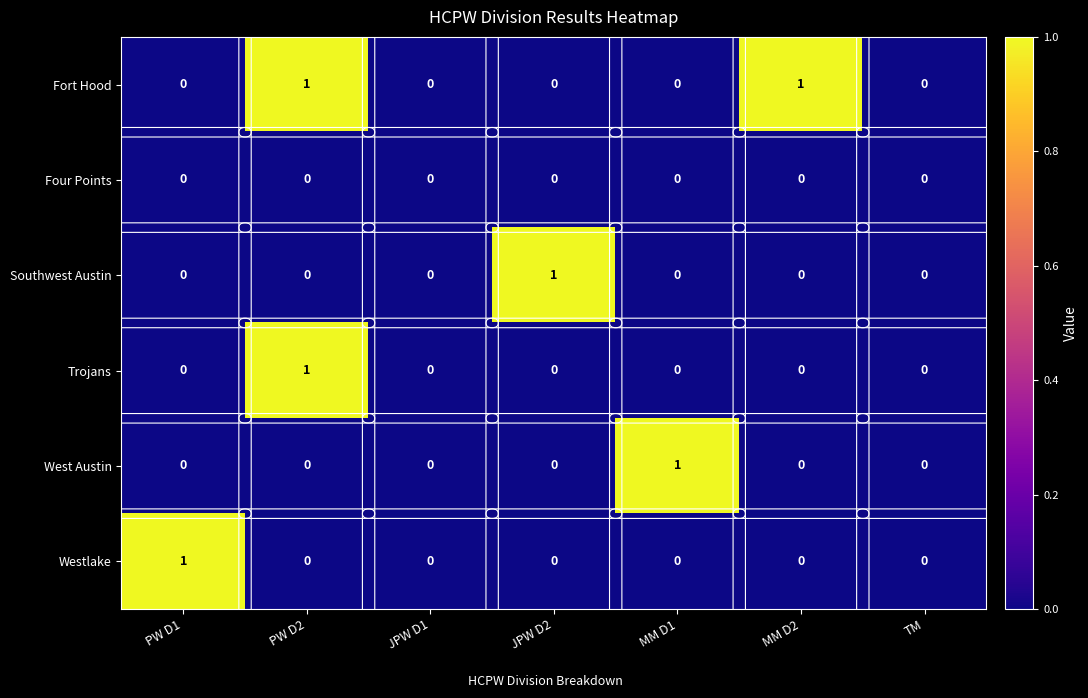

Which series changed the most between MM D2 and TM?

Fort Hood